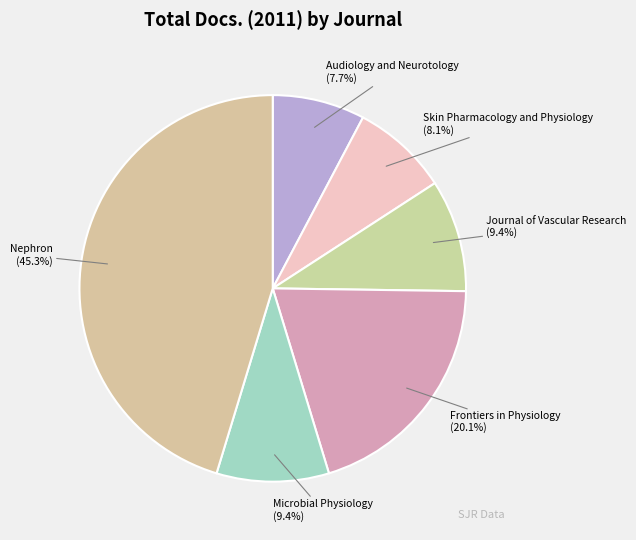

Count the number of slices in the pie.

6